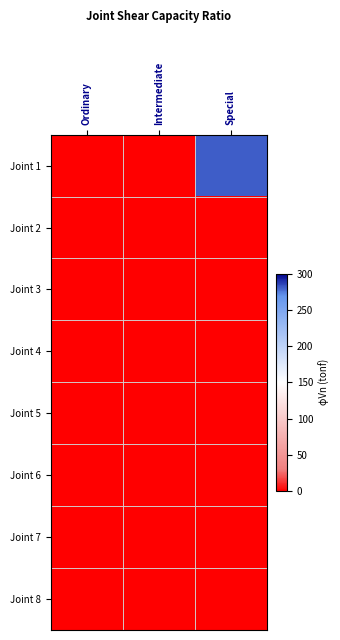

Which label corresponds to the smallest value in the chart?

Ordinary